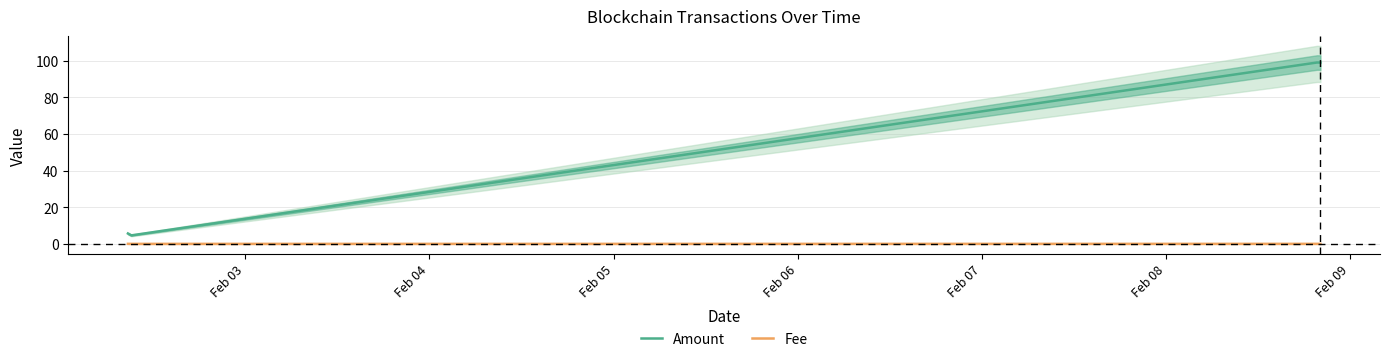

Rank the series by their average value, from lowest to highest.

Fee, Amount